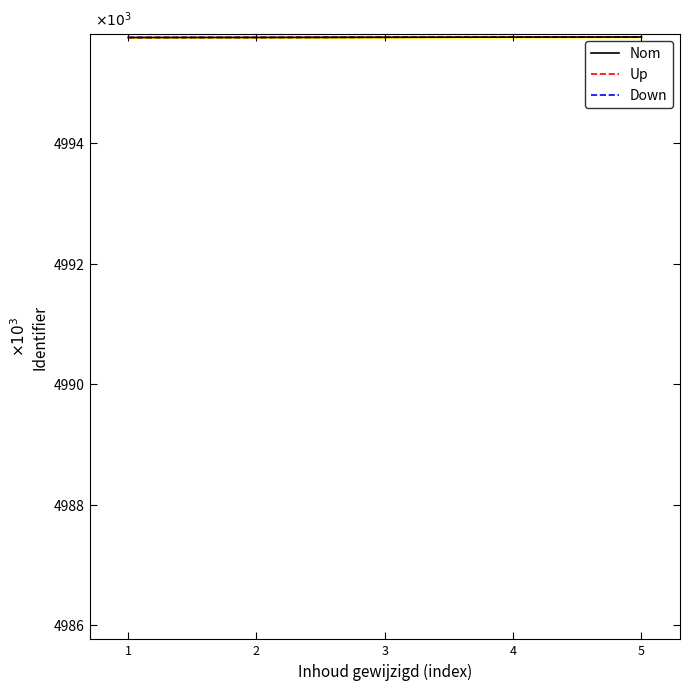

Between 1 and 3, which series saw the biggest shift?

Nom